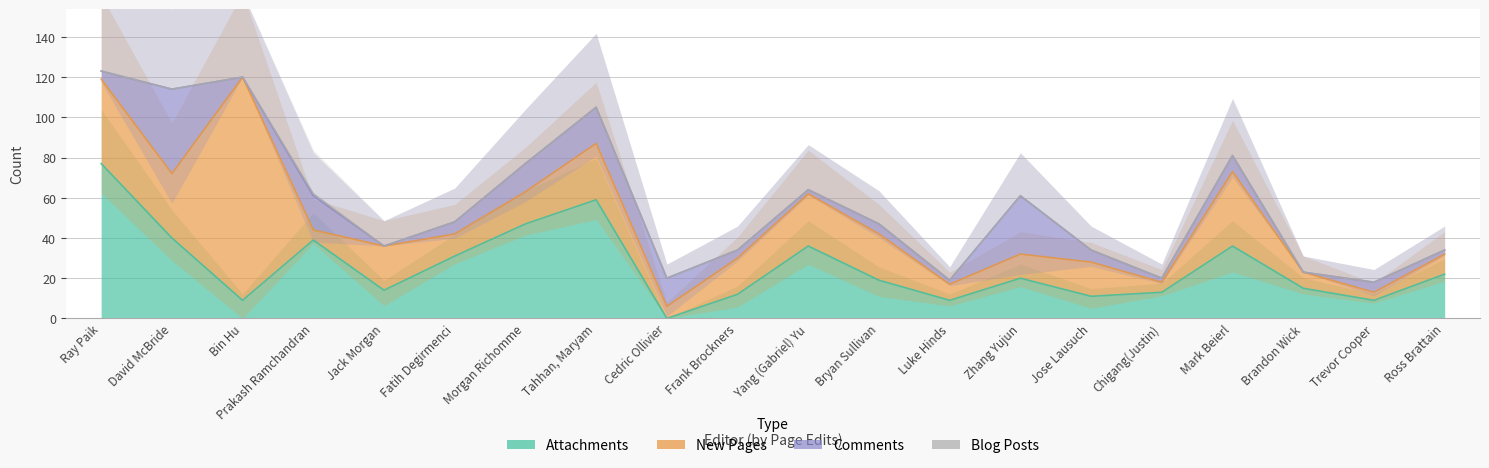

Where do Attachments and Comments first cross each other?

Ray Paik and David McBride